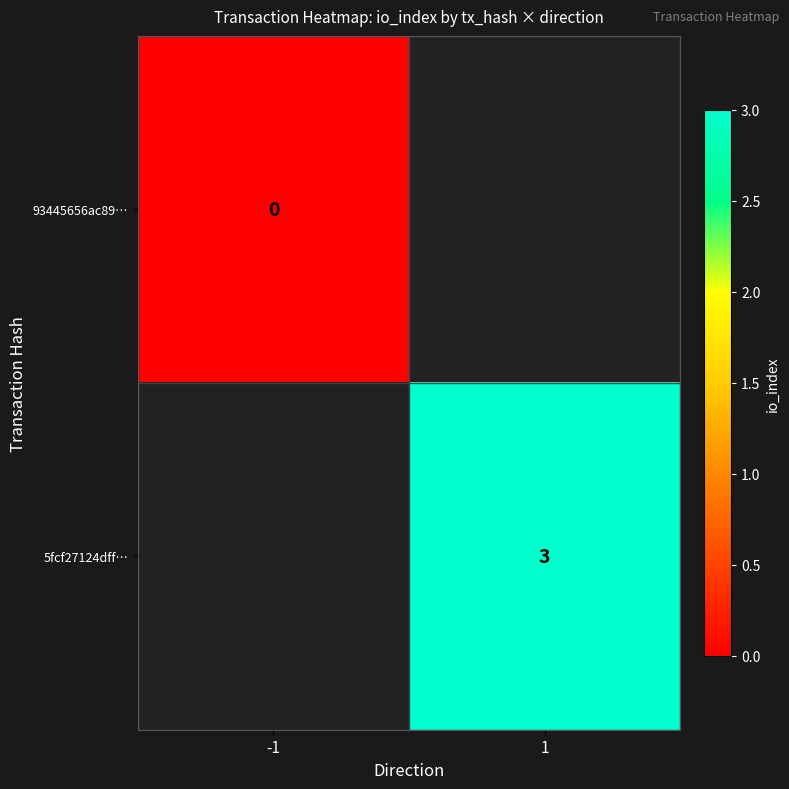

The 5fcf27124dff… series shows 3 at 1. True or false?

True